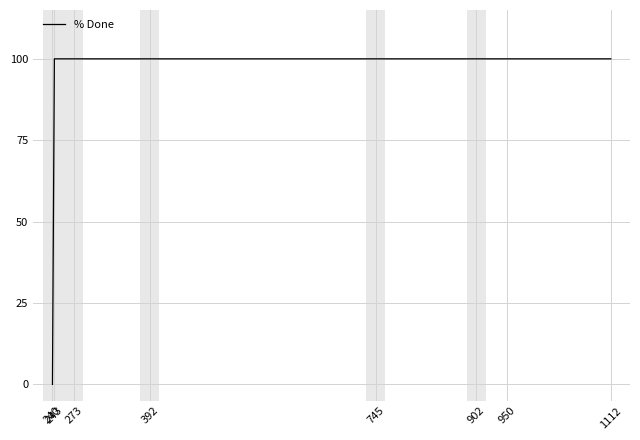

How many distinct data groups are displayed?

1